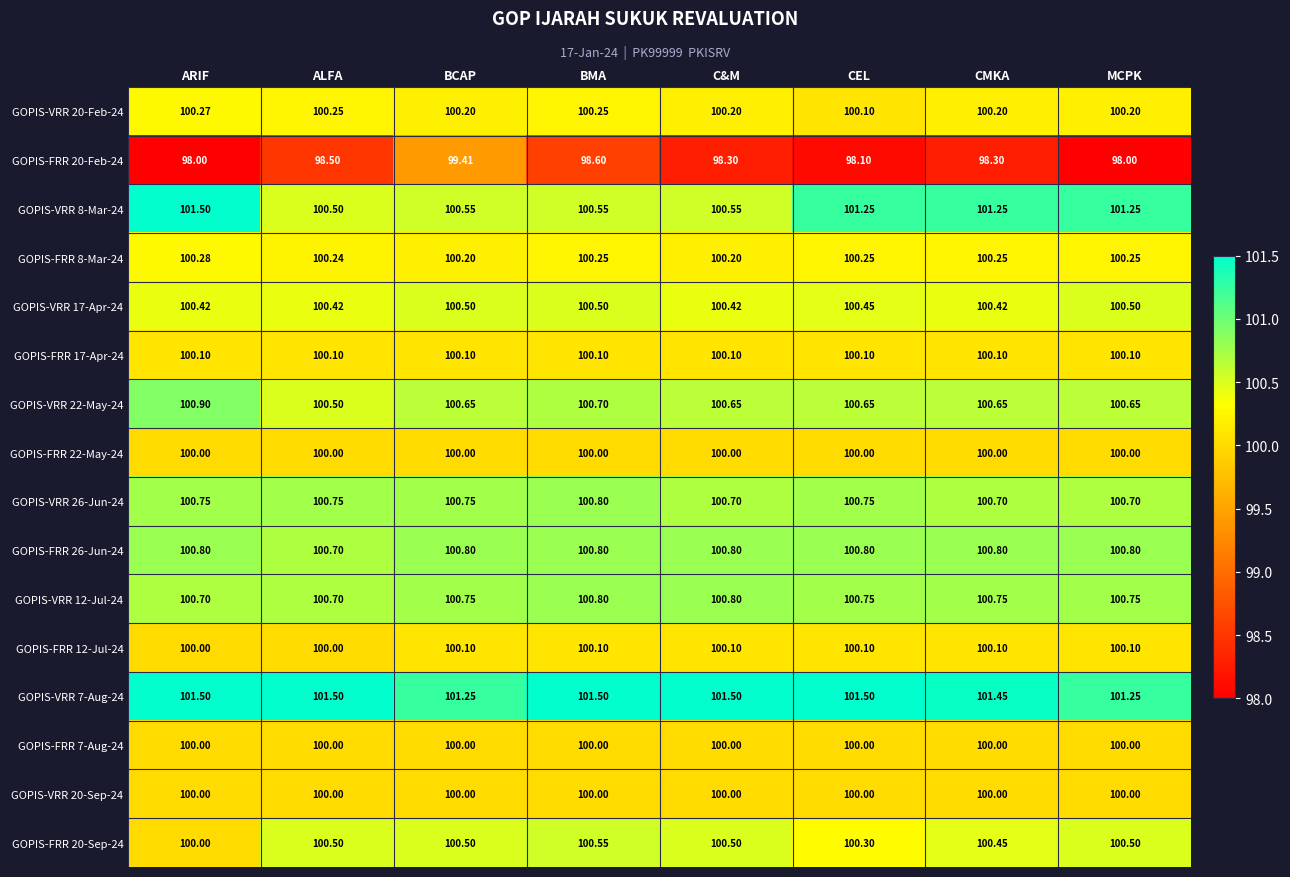

Which category has the lowest value in the GOPIS-VRR 8-Mar-24 series?

ALFA